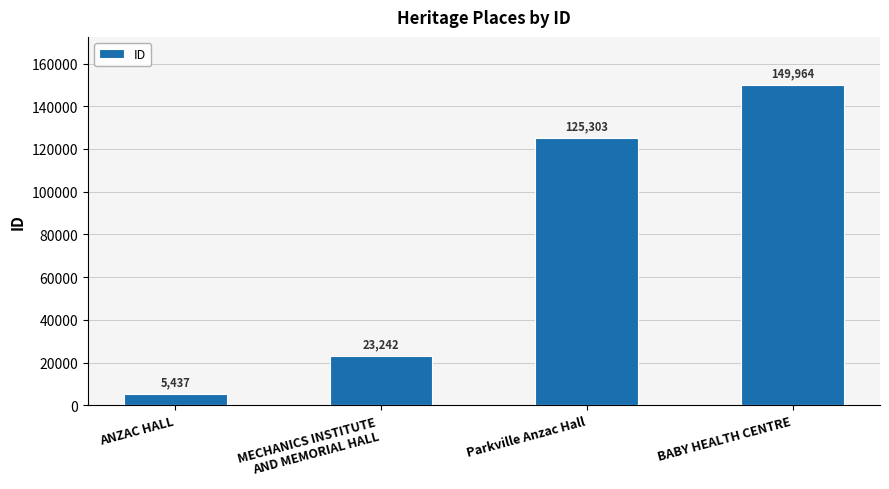

How many values are between 23242 and 149964?

3